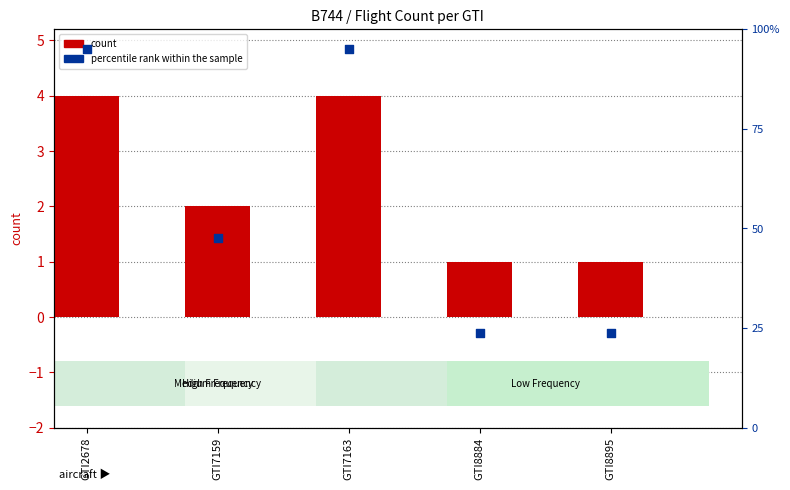

Which series reaches the minimum Y coordinate?

percentile rank within the sample